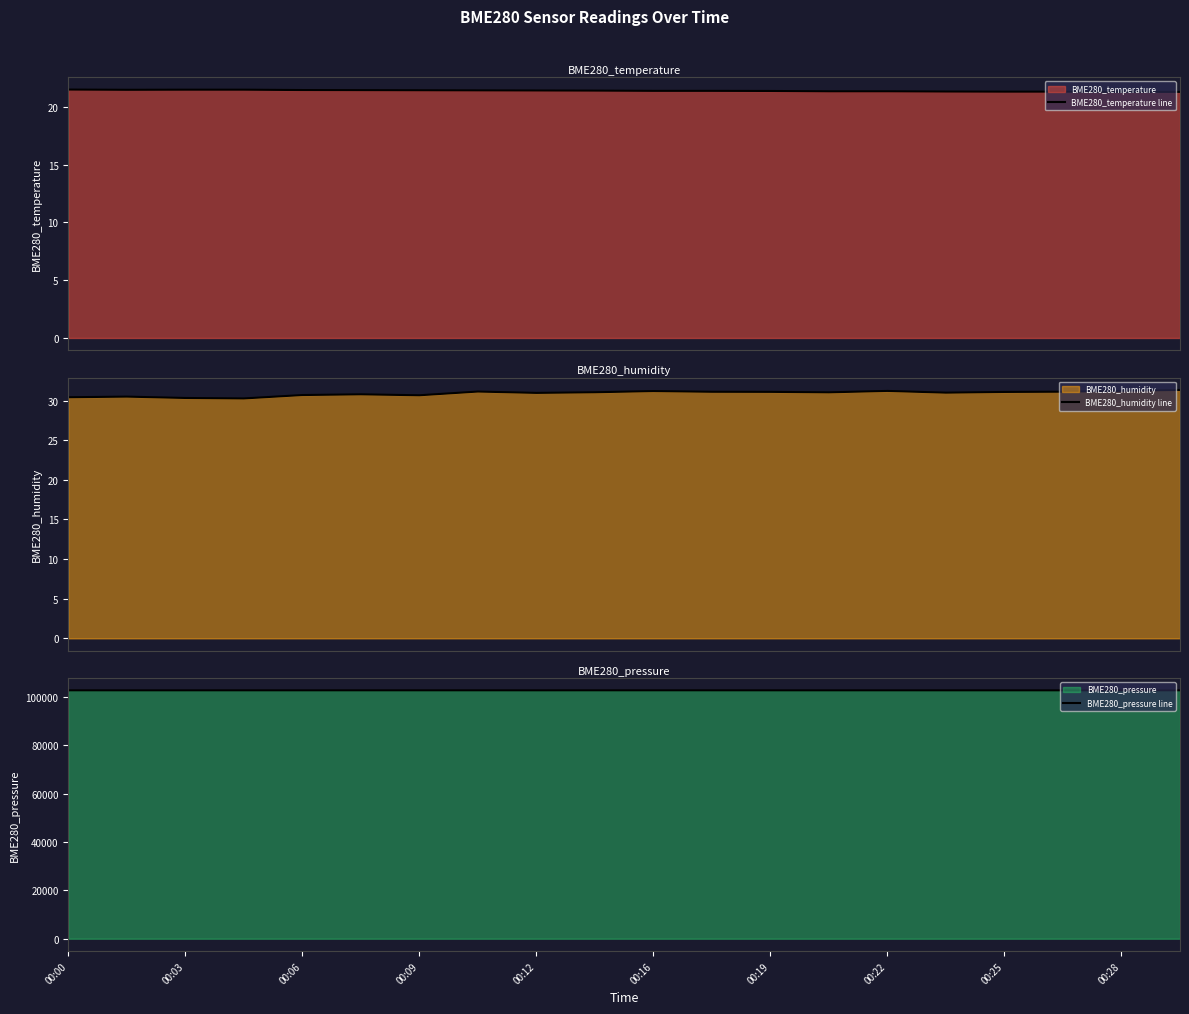

True or false: BME280_pressure line and BME280_humidity line intersect in this chart.

False